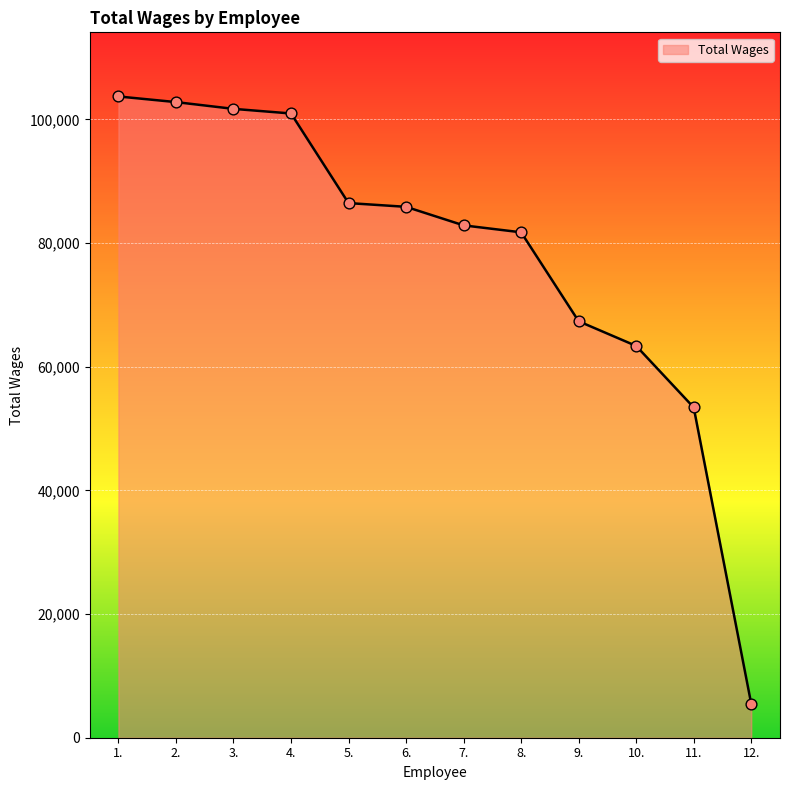

What is the change in value from 1. to 12.?

-98211